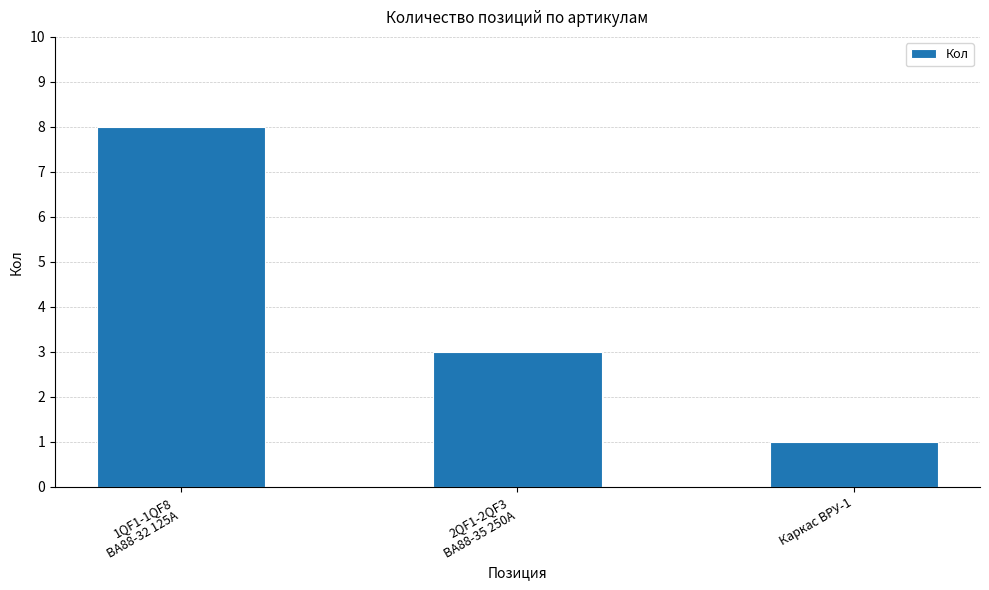

What is the approximate value at Каркас ВРУ-1?

1